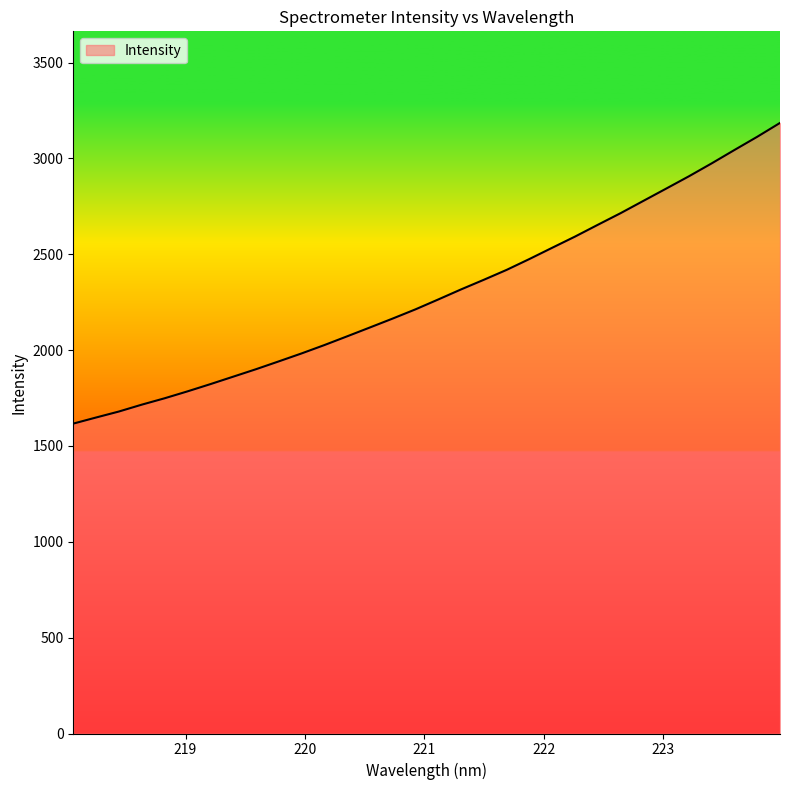

What is the difference between the maximum and minimum values?

1568.6